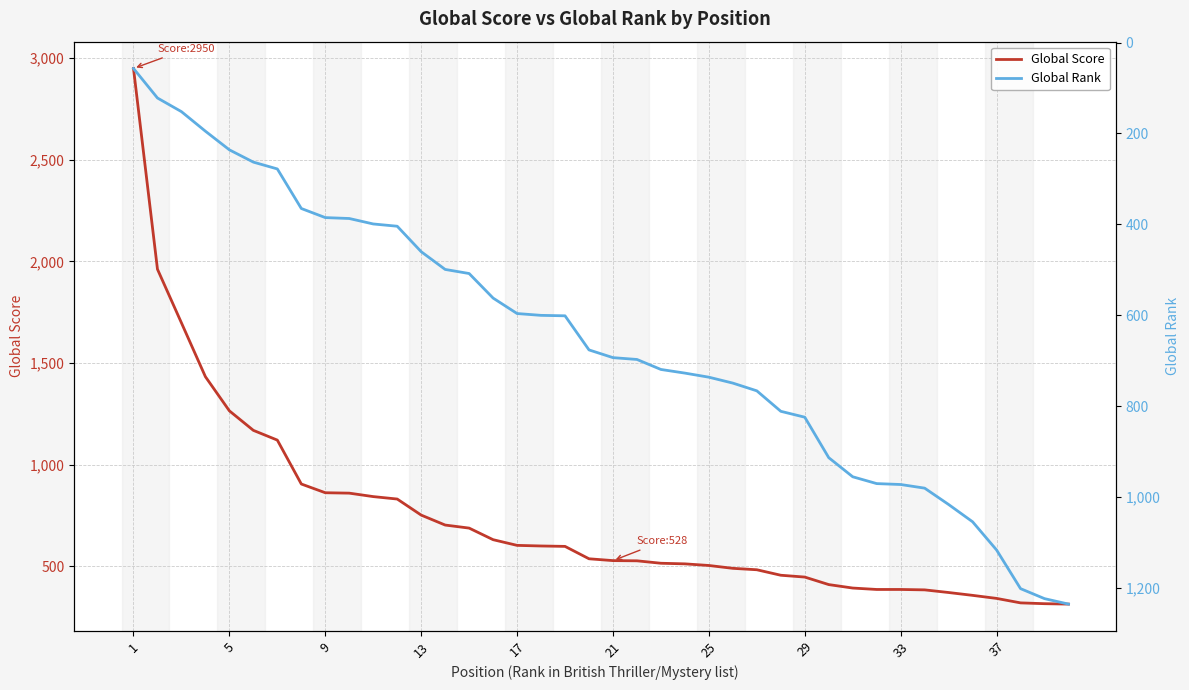

What is the average value of the Global Score series?

736